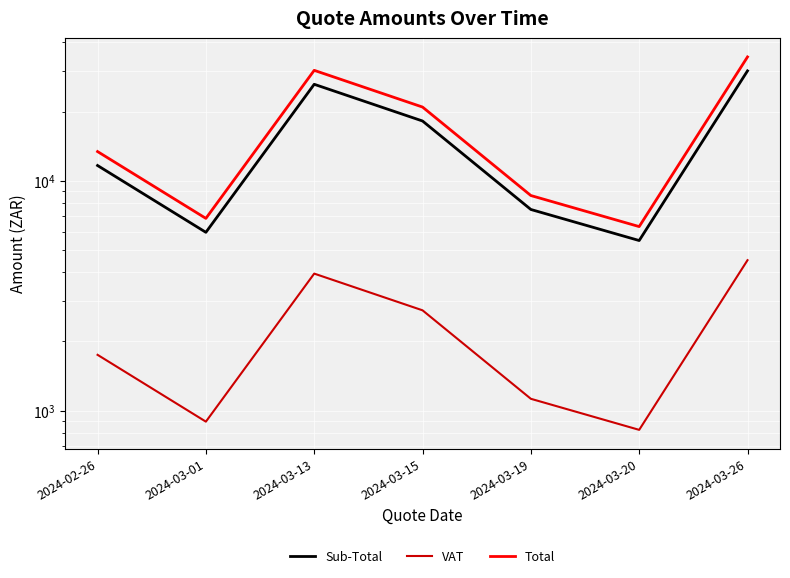

At which label is Total closest to 20454?

2024-03-15